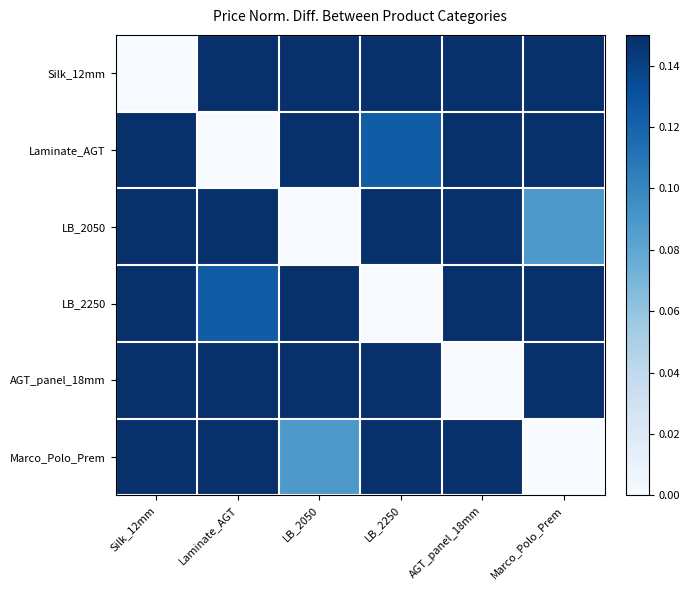

How many series are shown in this chart?

6